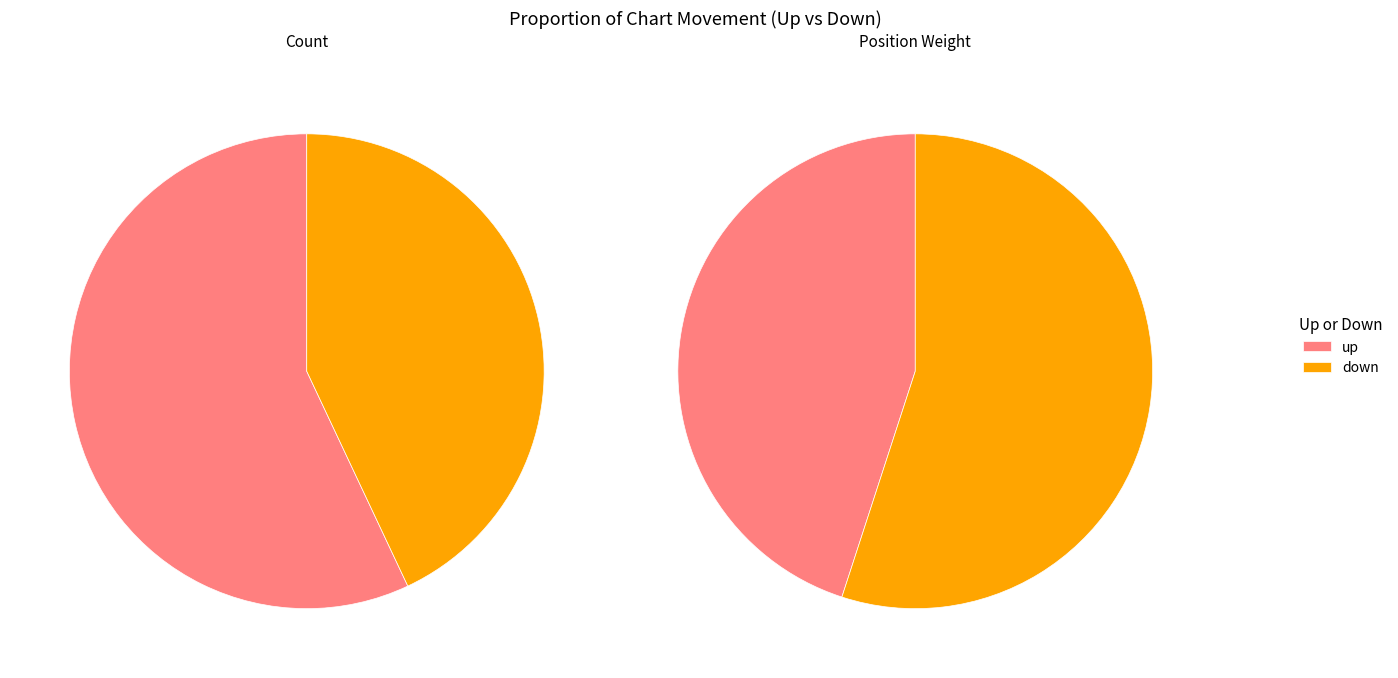

What is the change in value from up to down?

-14